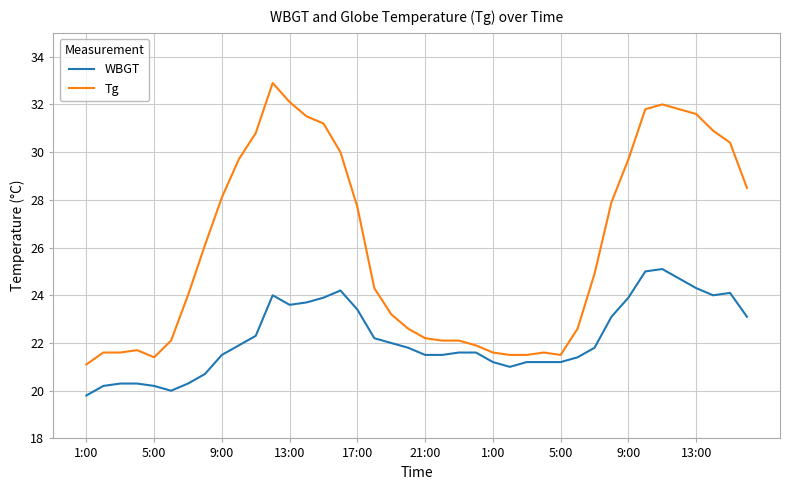

True or false: WBGT and Tg cross at least once.

False